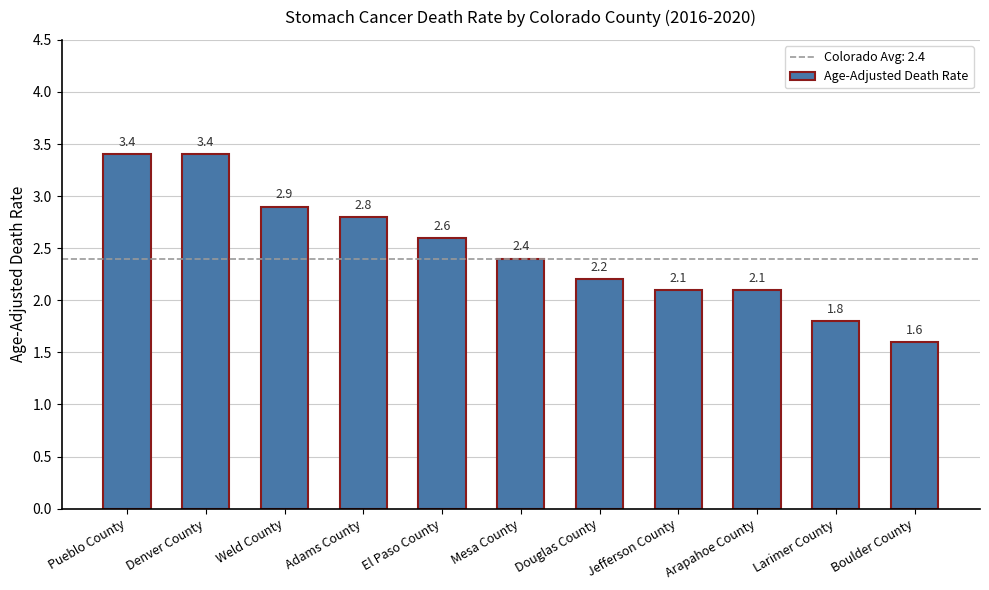

At which category does the chart reach its minimum across all series?

Boulder County